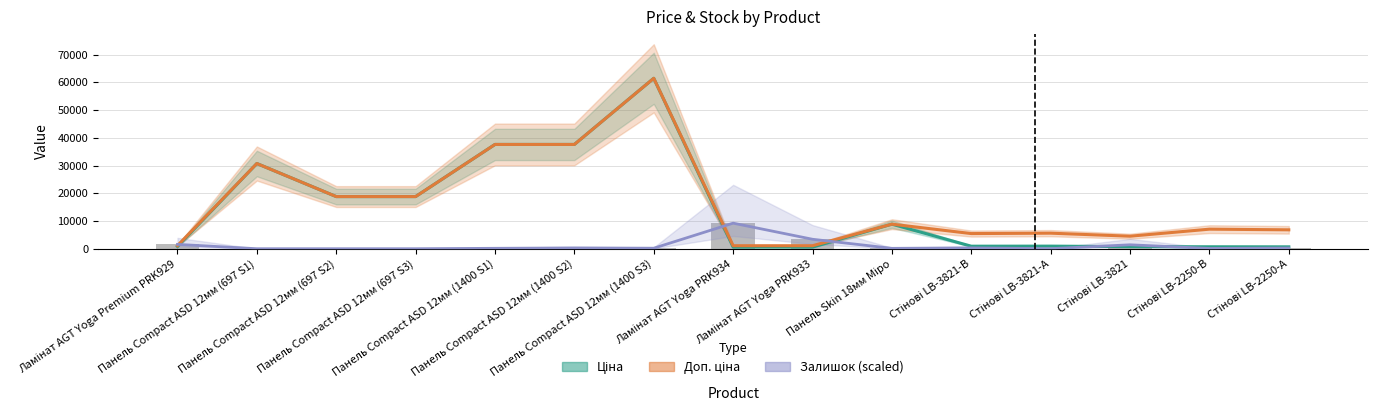

Which series has the largest total across all categories?

Доп. ціна